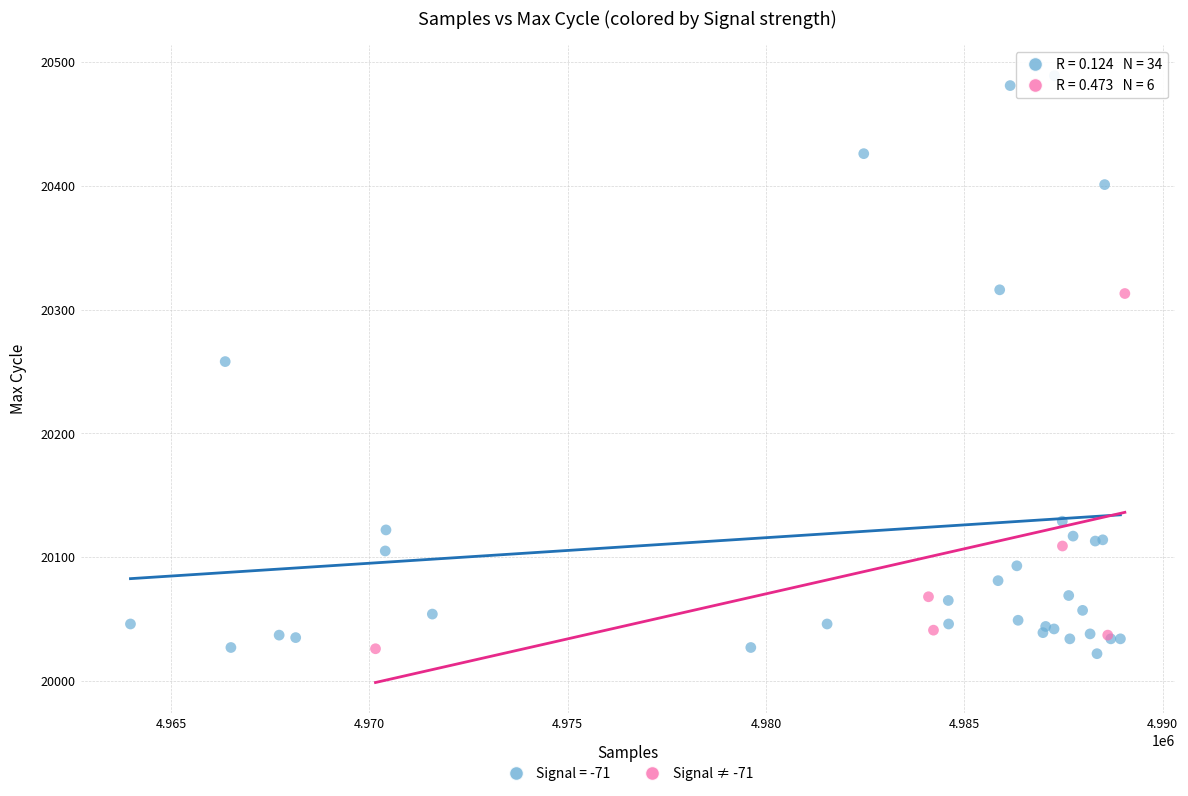

Which series reaches the maximum Y coordinate?

Signal = -71